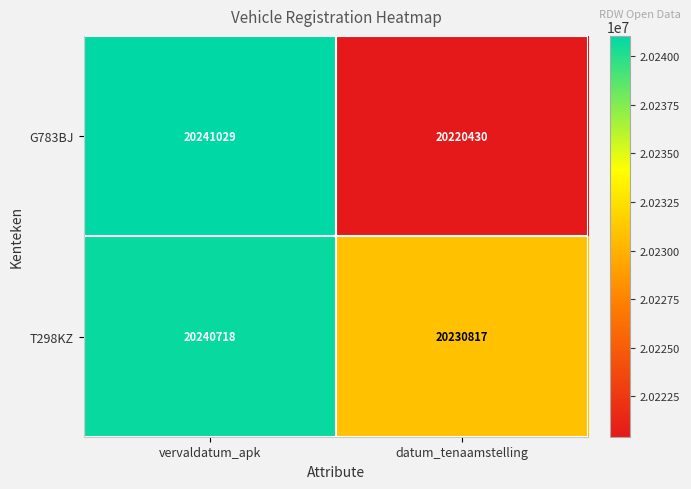

Reading right to left, what are all the values shown in this chart?

G783BJ: 20220430	20241029
T298KZ: 20230817	20240718